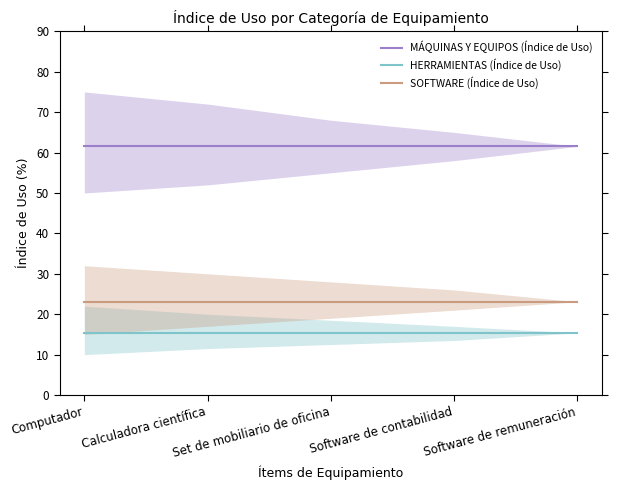

True or false: HERRAMIENTAS (Índice de Uso) and SOFTWARE (Índice de Uso) intersect in this chart.

False